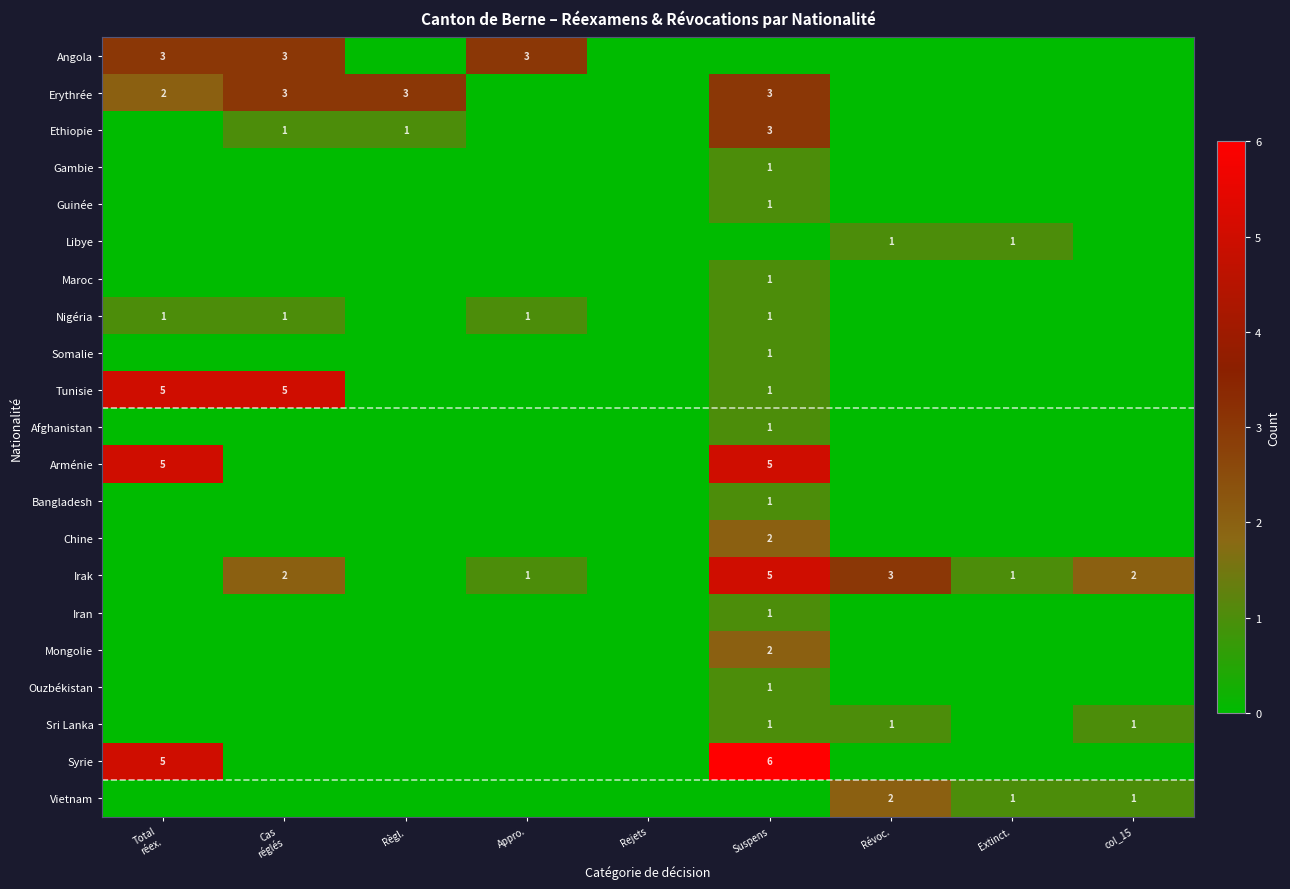

Which series has the largest range (max minus min)?

Syrie